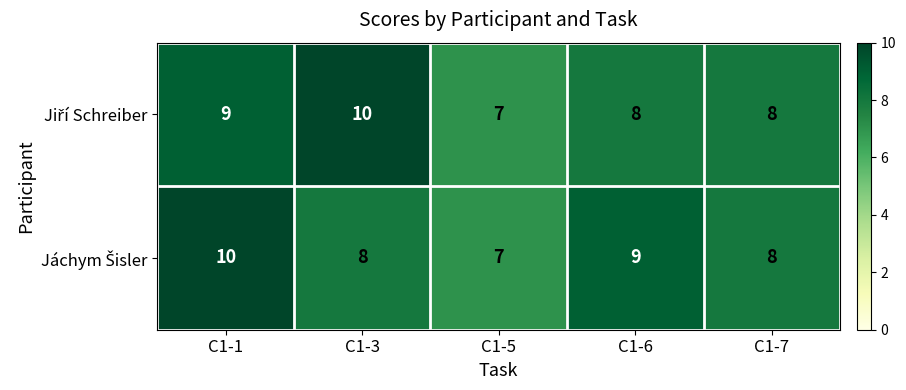

What is the greatest value displayed?

10